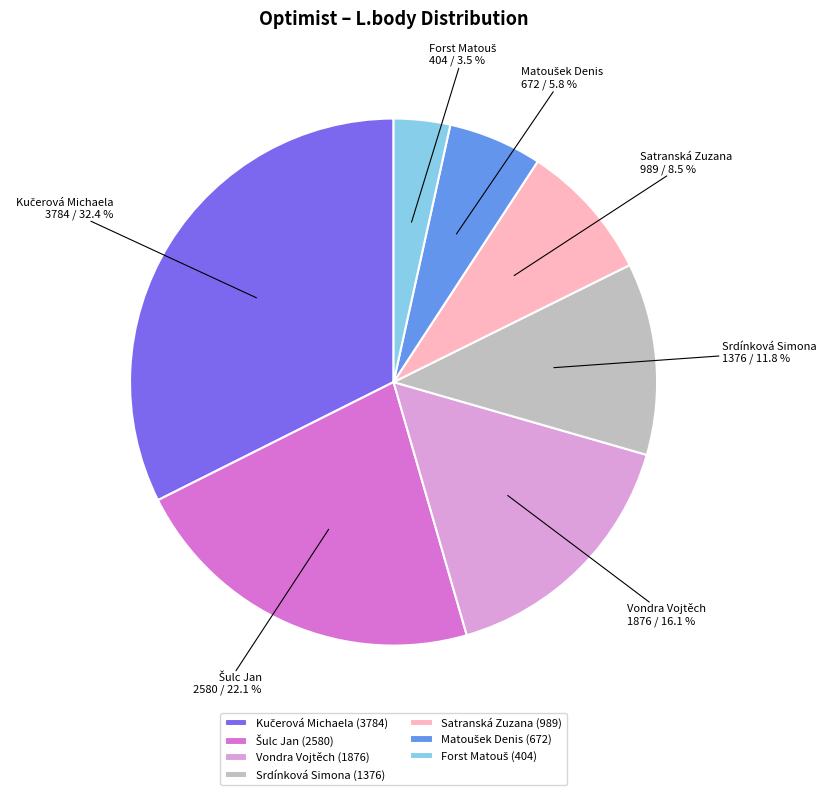

Count the number of slices in the pie.

7